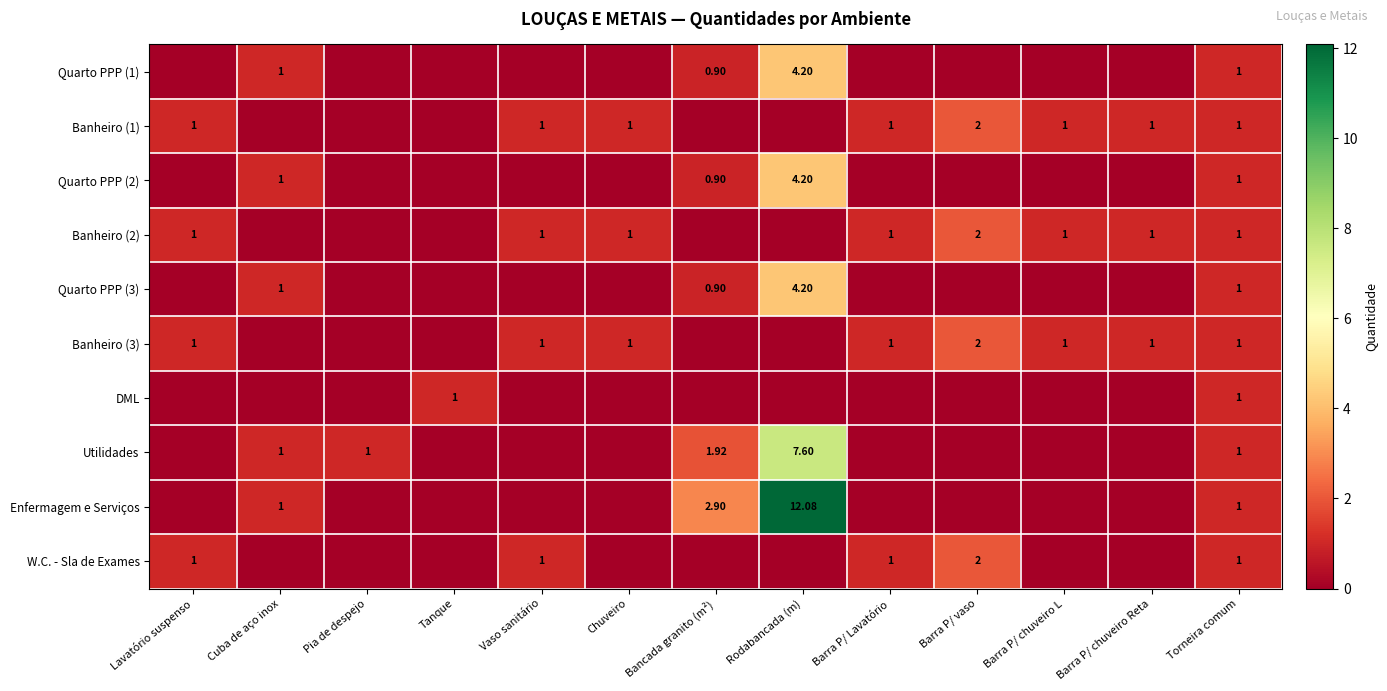

Between Bancada granito (m²) and Barra P/ chuveiro L, which series saw the biggest shift?

Enfermagem e Serviços